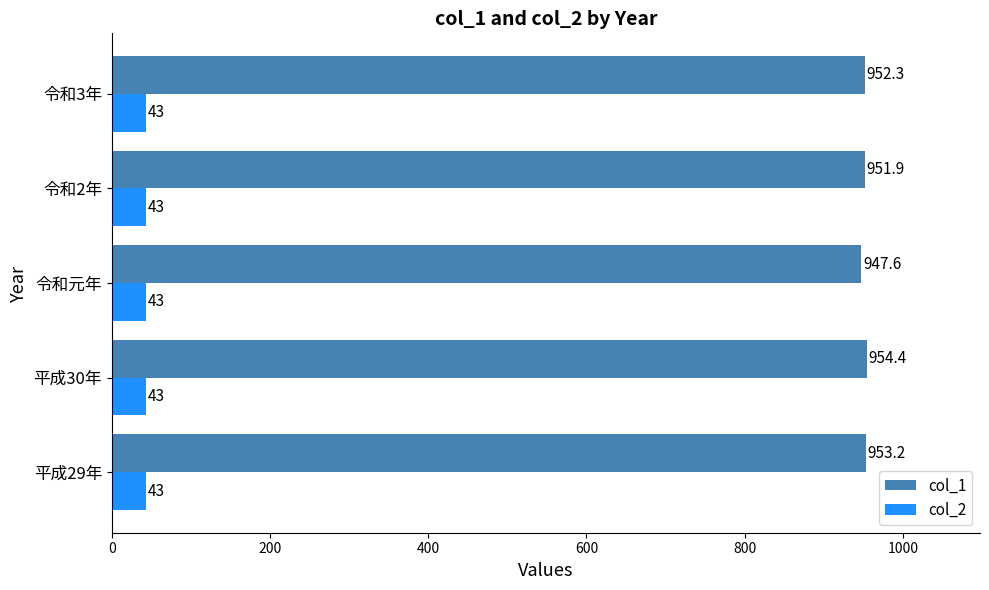

Which category has the highest value across all series?

平成30年